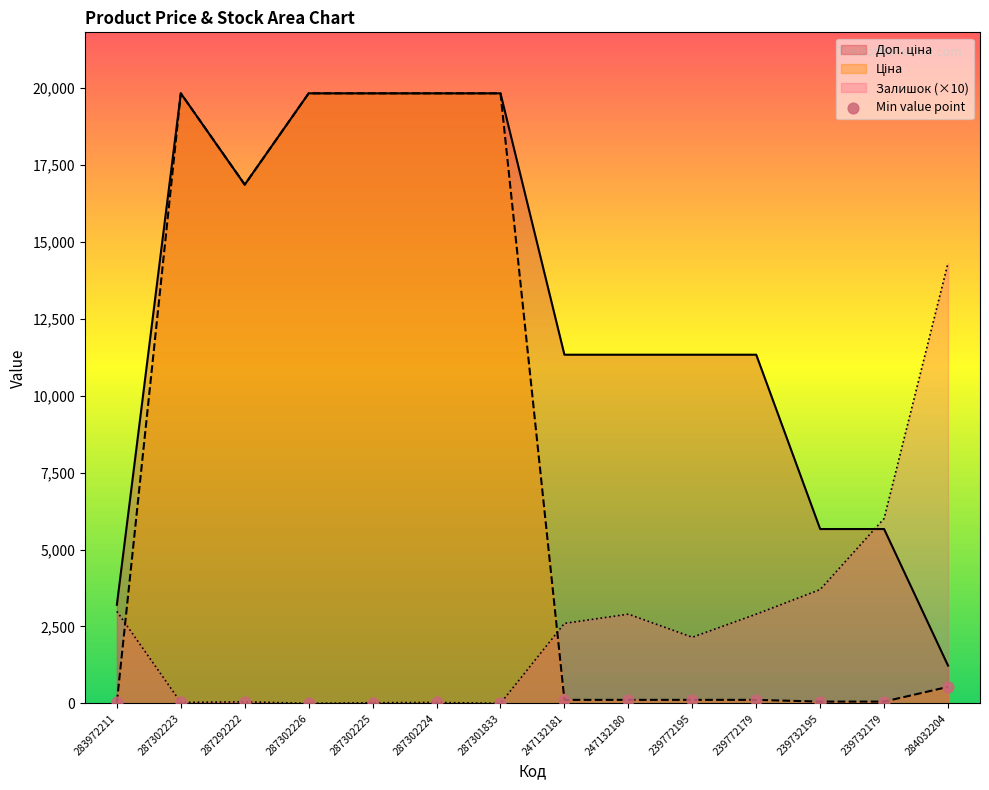

Between 287302226 and 284032204, which is larger?

284032204